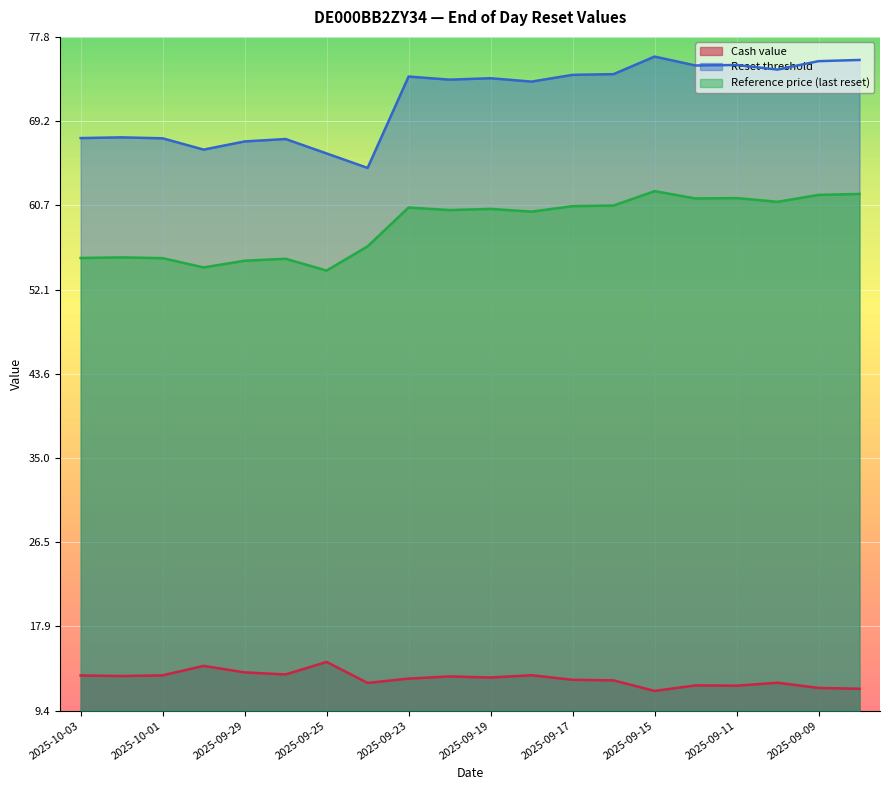

What is the total value across all series at 2025-09-24?

133.1